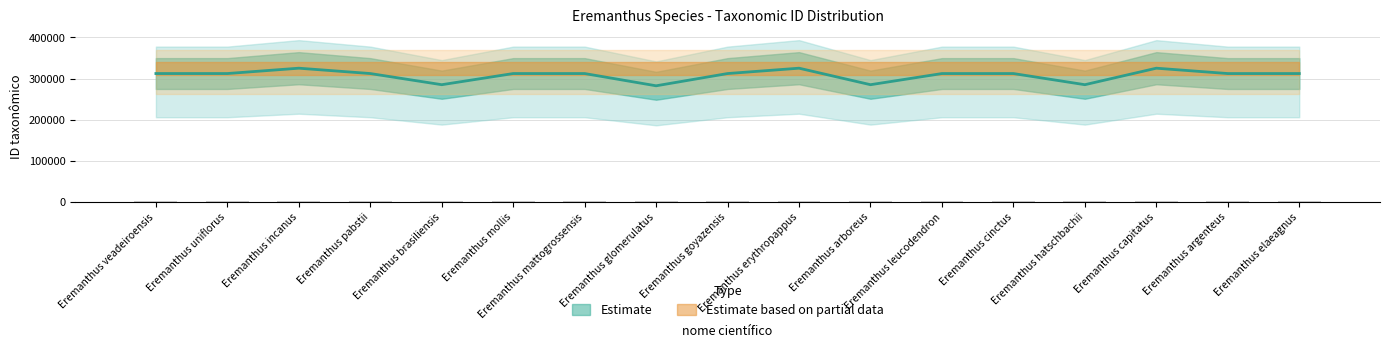

What is the change in value from Eremanthus uniflorus to Eremanthus cinctus?

-0.1